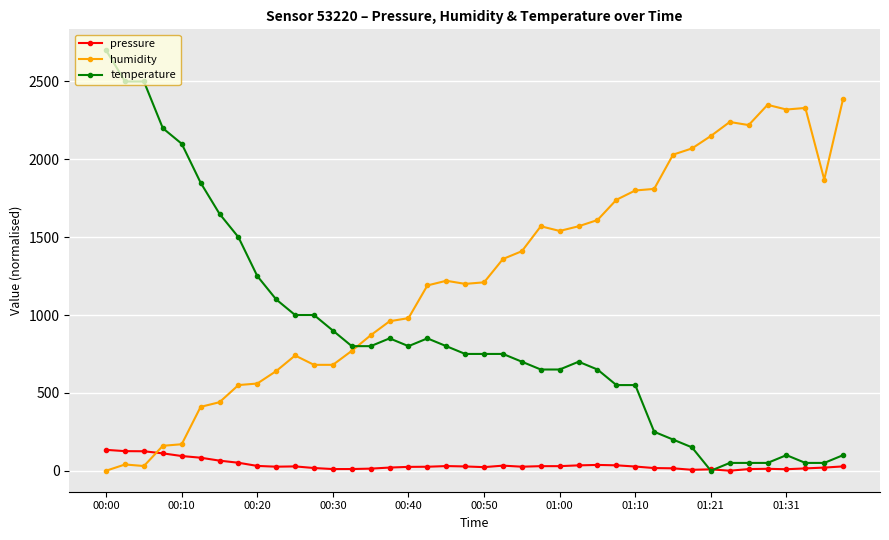

Which series ends up on top after the final intersection of pressure and humidity?

humidity